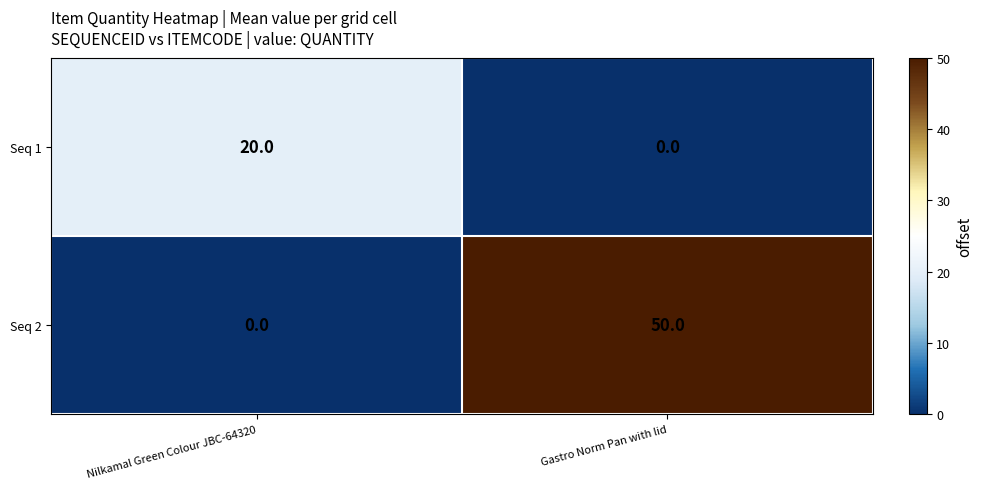

What is the sum of all Seq 2 values?

50